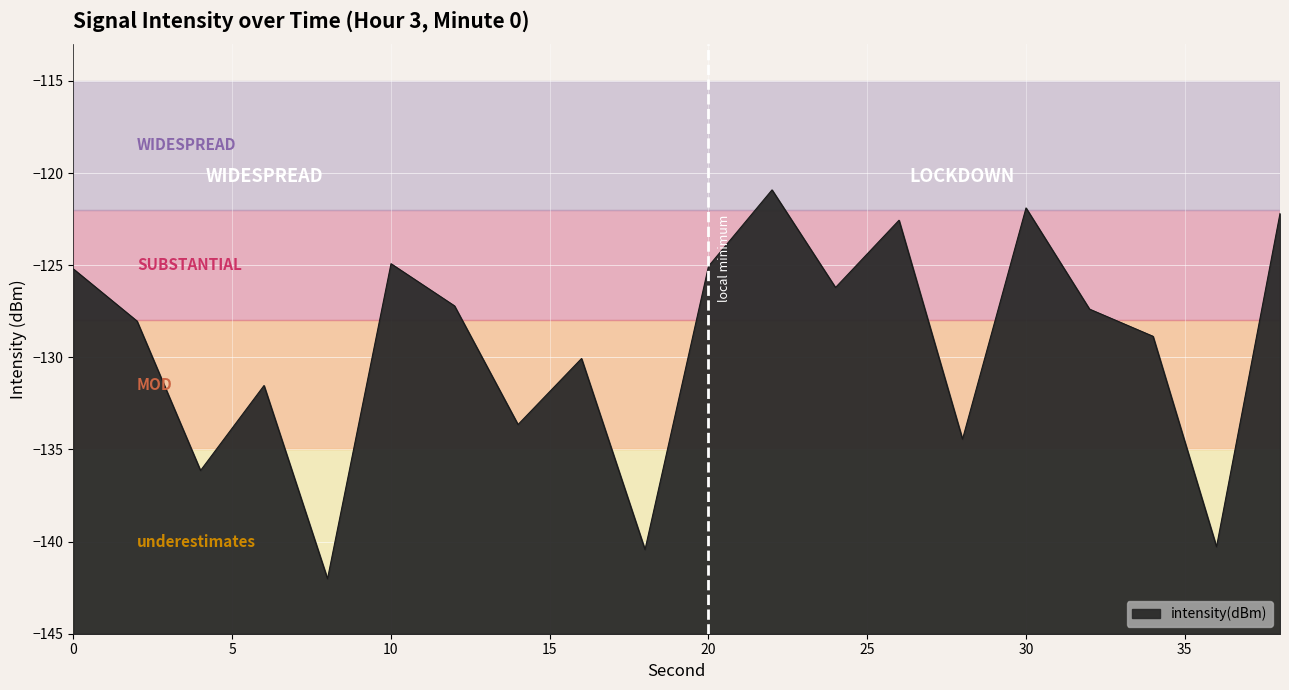

At which category does the data reach its first local peak?

6